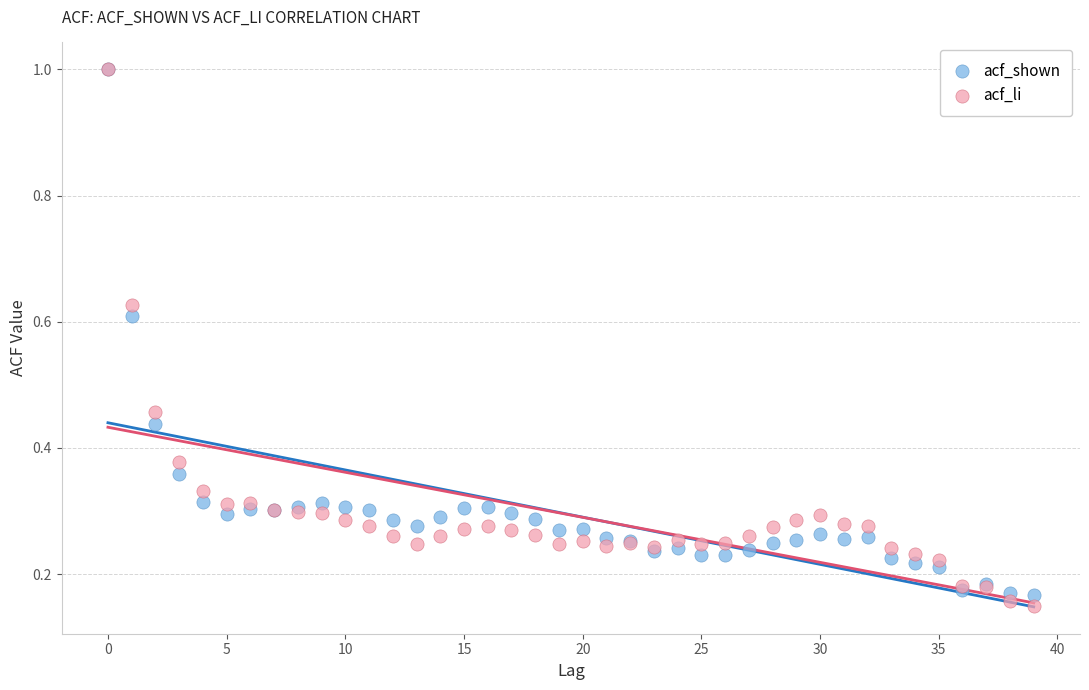

Which series has the widest spread of Y values?

acf_li